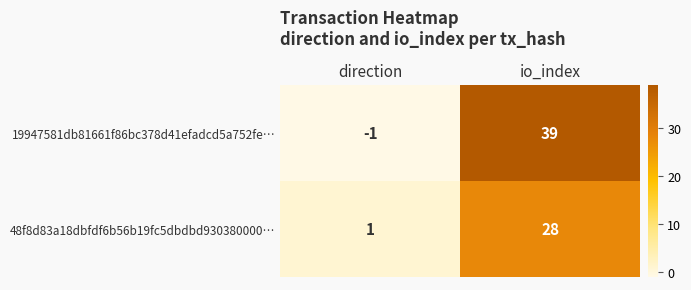

How many series are shown in this chart?

2